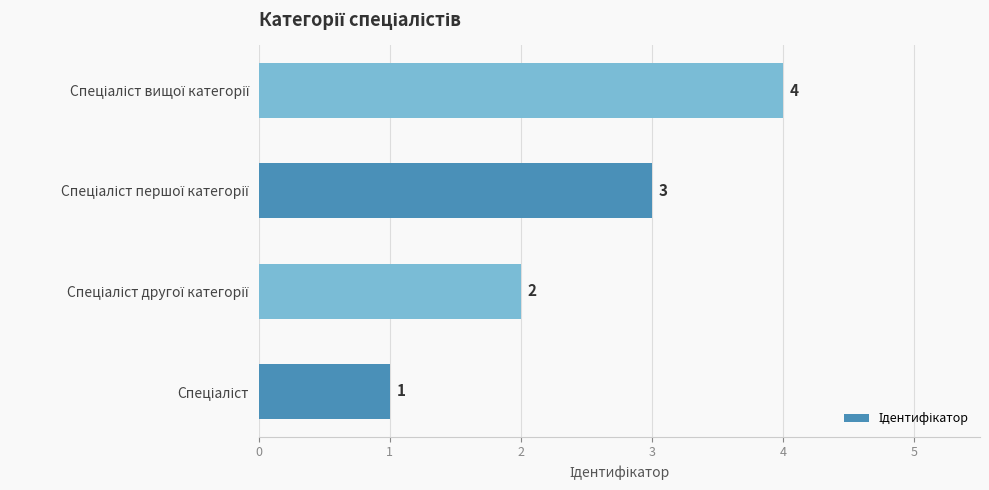

Count the values in the range 2 to 4.

3